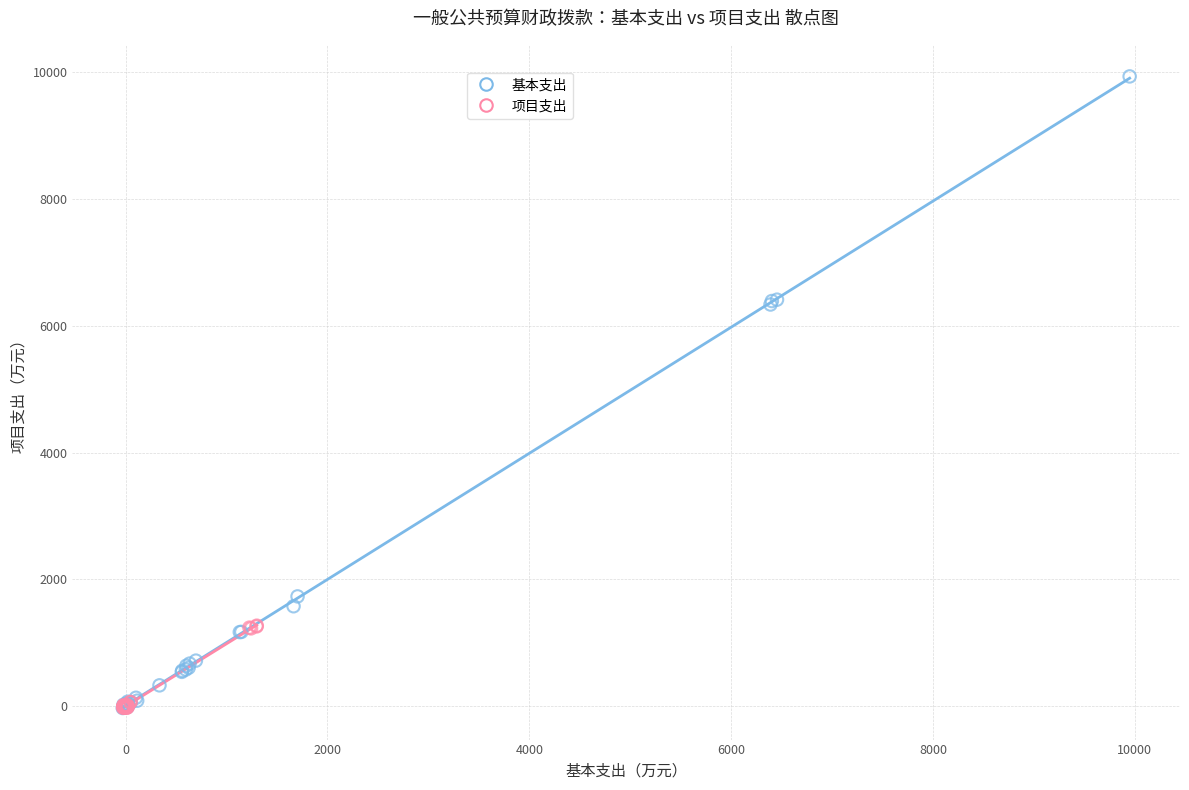

Which series reaches the maximum Y coordinate?

基本支出